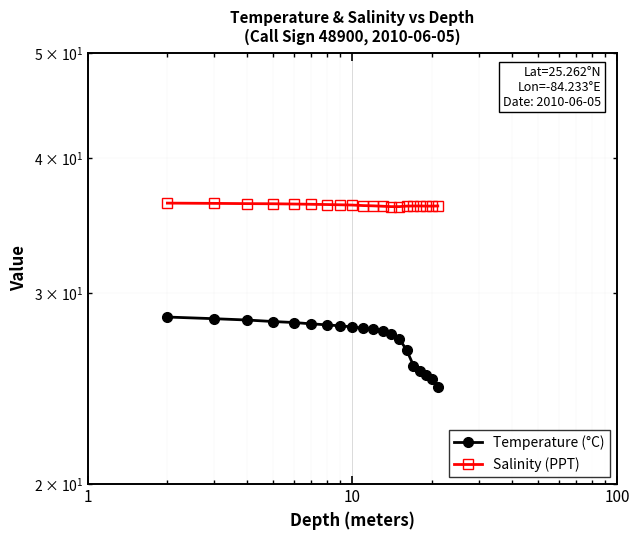

What is the sum of all Salinity (PPT) values?

723.4